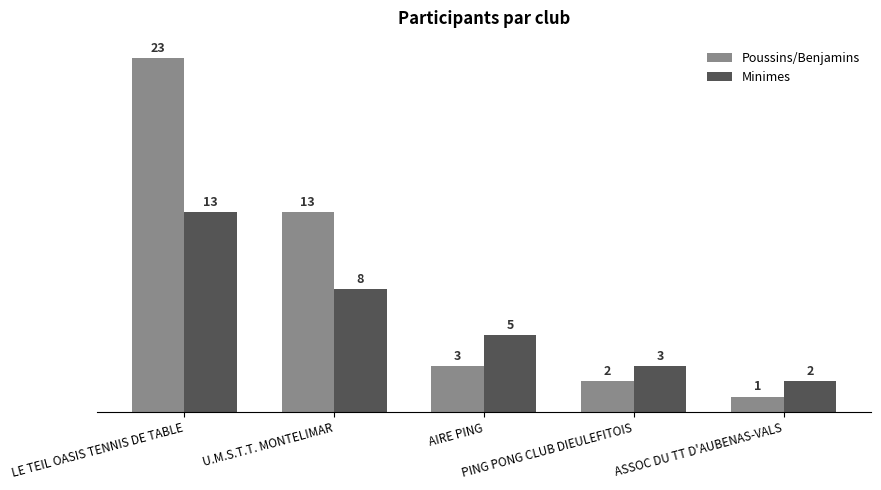

True or false: Poussins/Benjamins has a value of 23 at LE TEIL OASIS TENNIS DE TABLE.

True